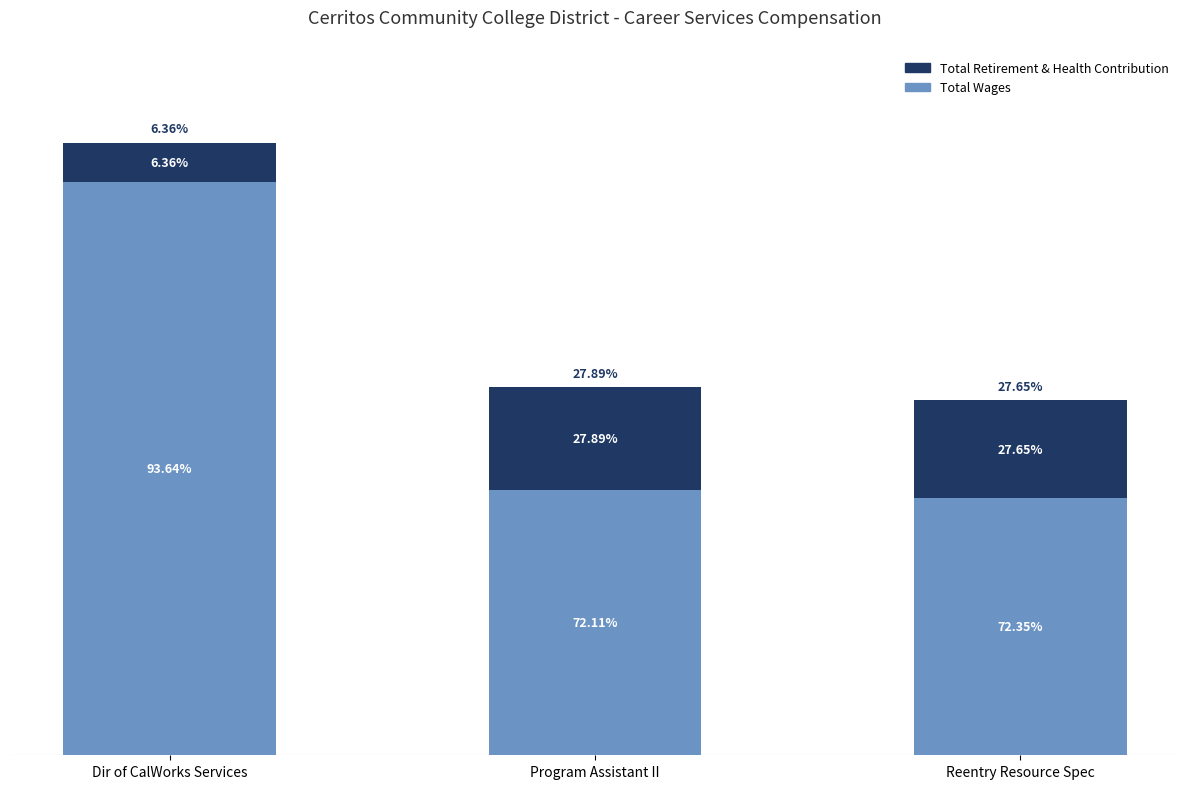

What are all the series names shown in the legend?

Total Retirement & Health Contribution, Total Wages